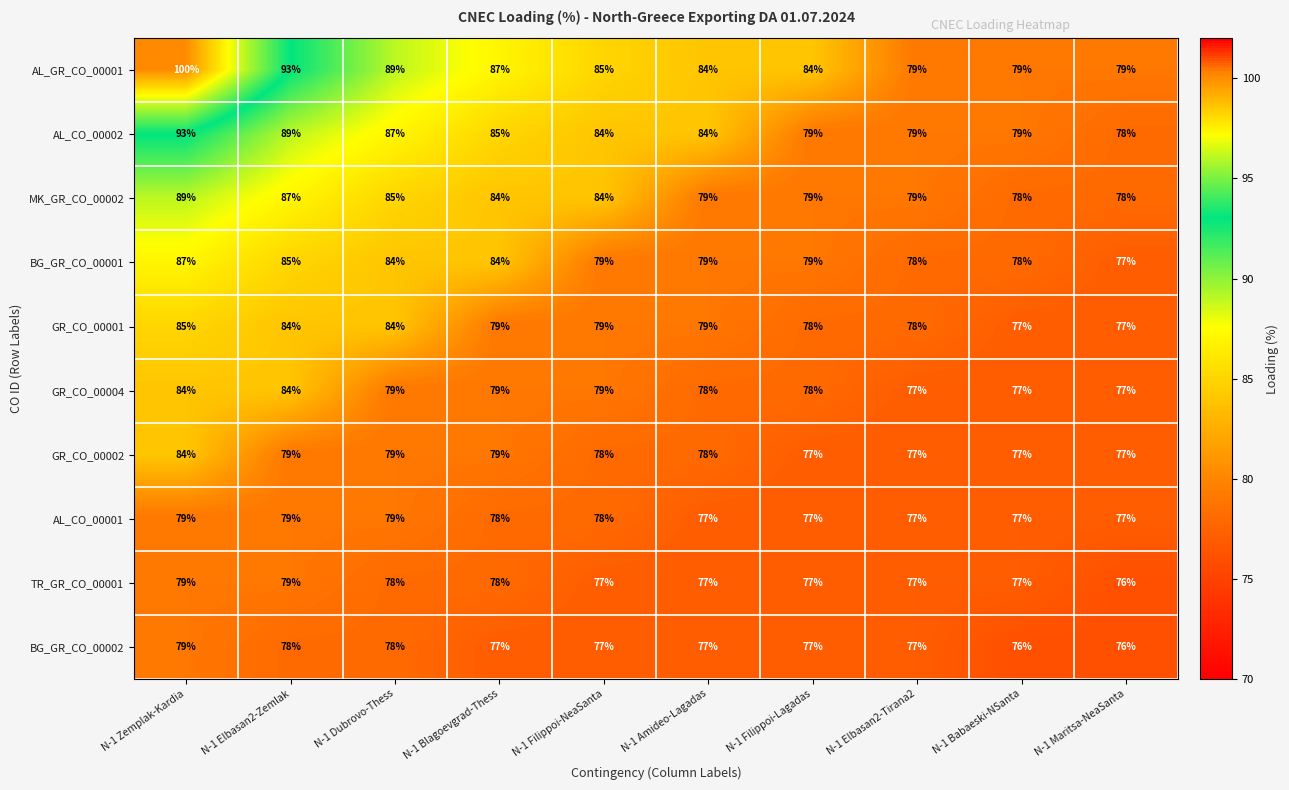

Which series has the largest total across all categories?

AL_GR_CO_00001